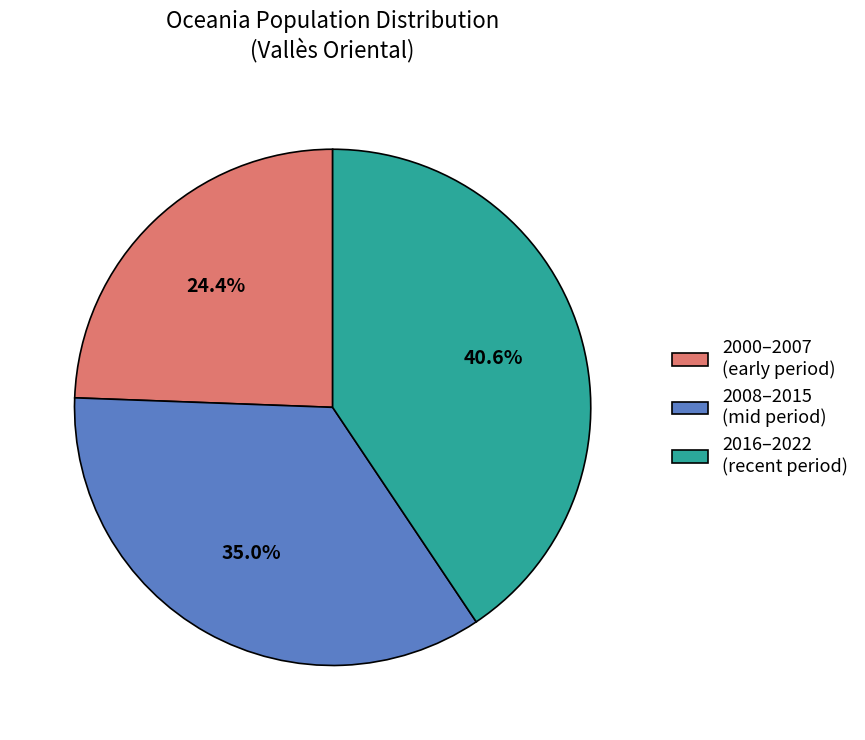

Rank the categories by value from lowest to highest.

2000–2007 (early period), 2008–2015 (mid period), 2016–2022 (recent period)